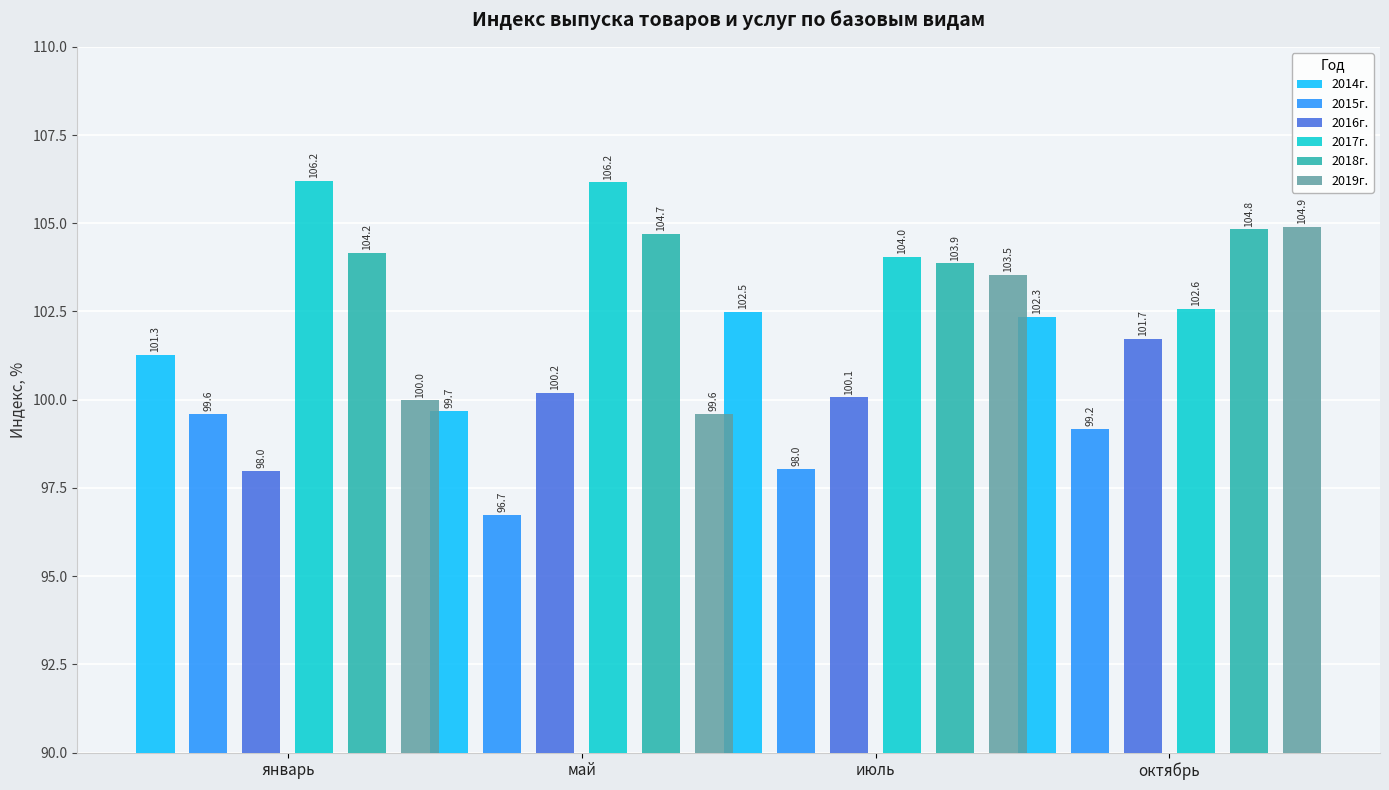

True or false: 2015г. has a value of 57.7 at январь.

False